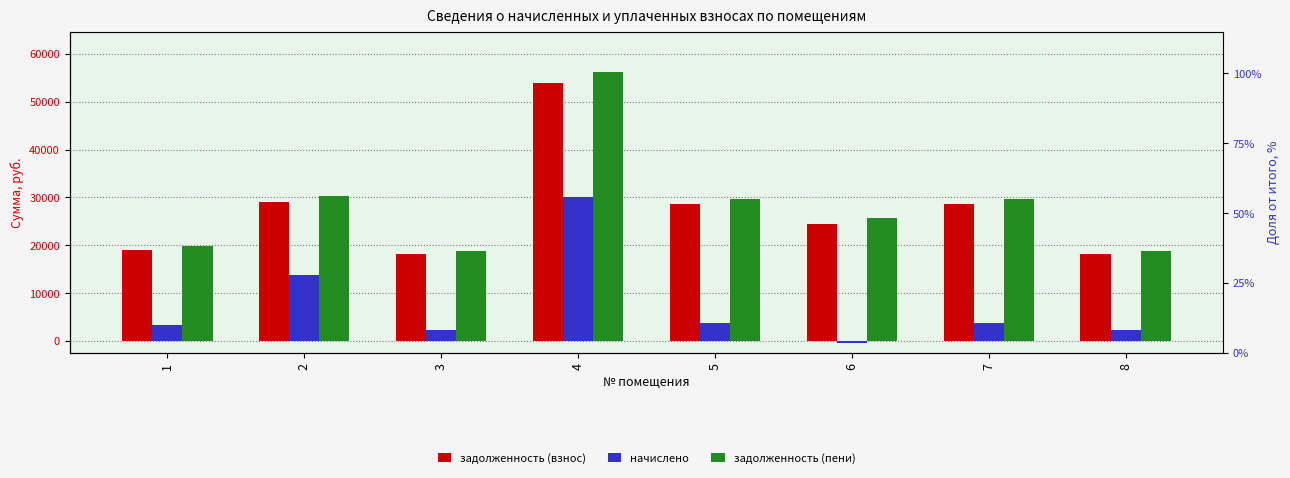

What is the value of the задолженность (пени) bar at the 2nd from the left?

30219.5